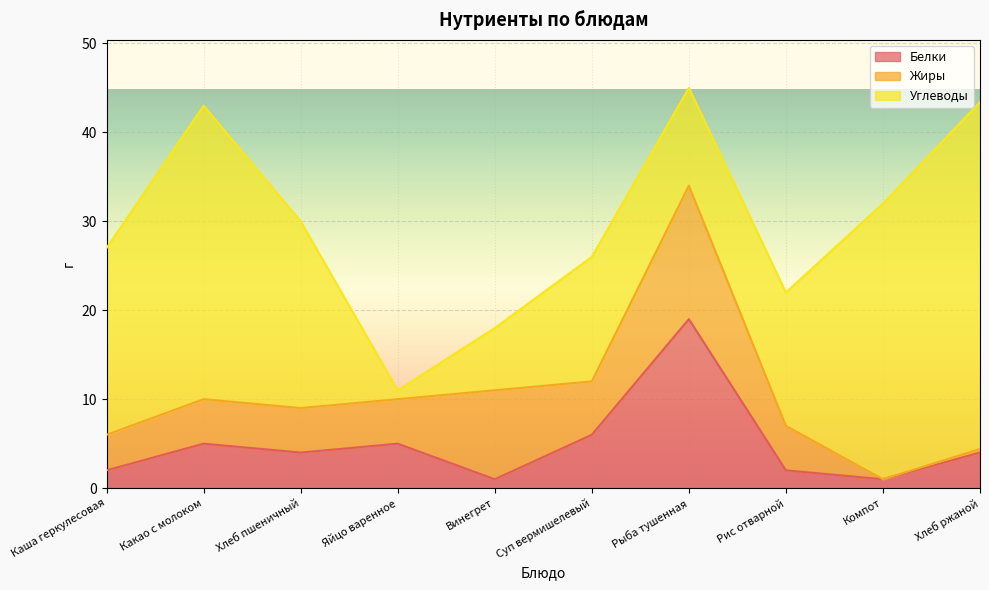

Reading right to left, what are all the values shown in this chart?

Белки: 4.0	1.0	2.0	19.0	6.0	1.0	5.0	4.0	5.0	2.0
Жиры: 0.4	0.0	5.0	15.0	6.0	10.0	5.0	5.0	5.0	4.0
Углеводы: 39.0	31.0	15.0	11.0	14.0	7.0	1.0	21.0	33.0	21.0